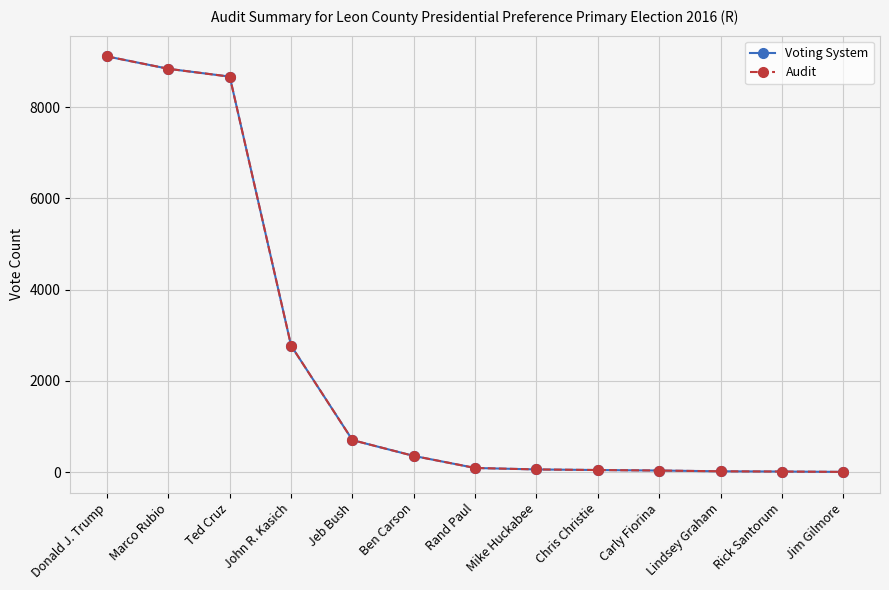

What are all the series names shown in the legend?

Voting System, Audit